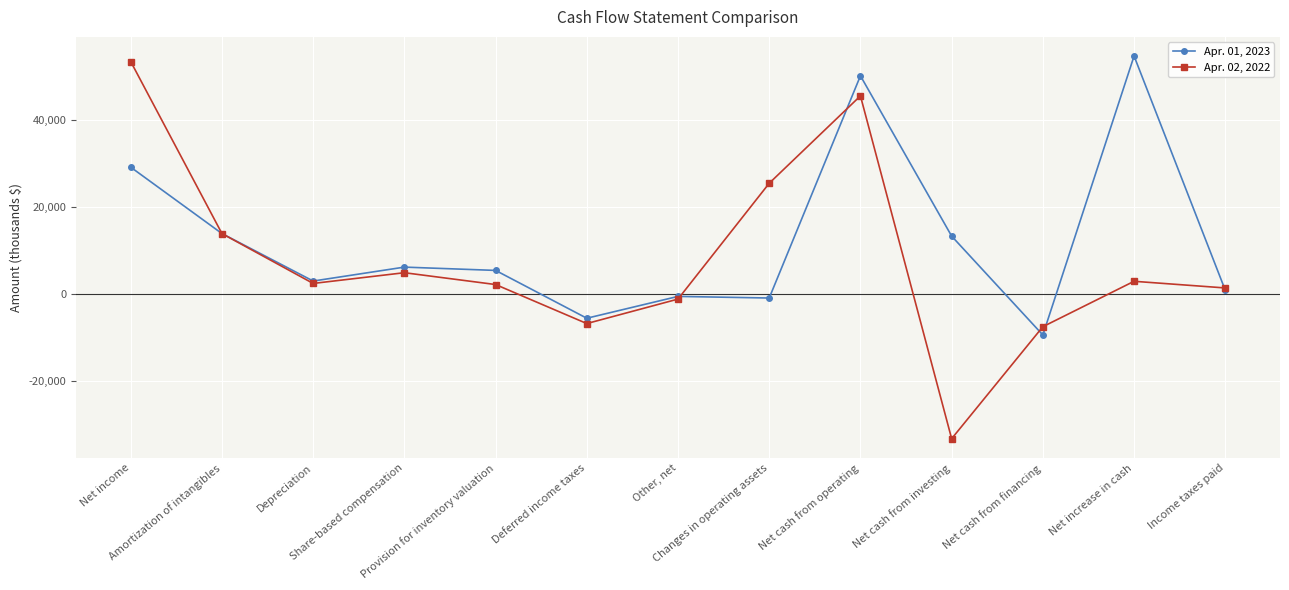

Which series has the widest spread of values?

Apr. 02, 2022